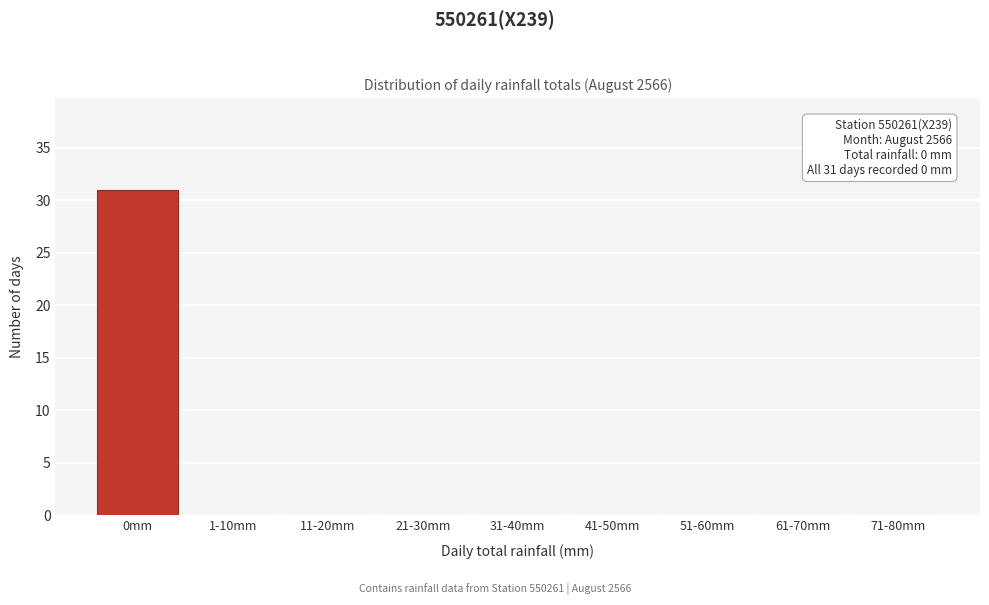

Reading right to left, what are all the values shown in this chart?

71-80mm=0	61-70mm=0	51-60mm=0	41-50mm=0	31-40mm=0	21-30mm=0	11-20mm=0	1-10mm=0	0mm=31